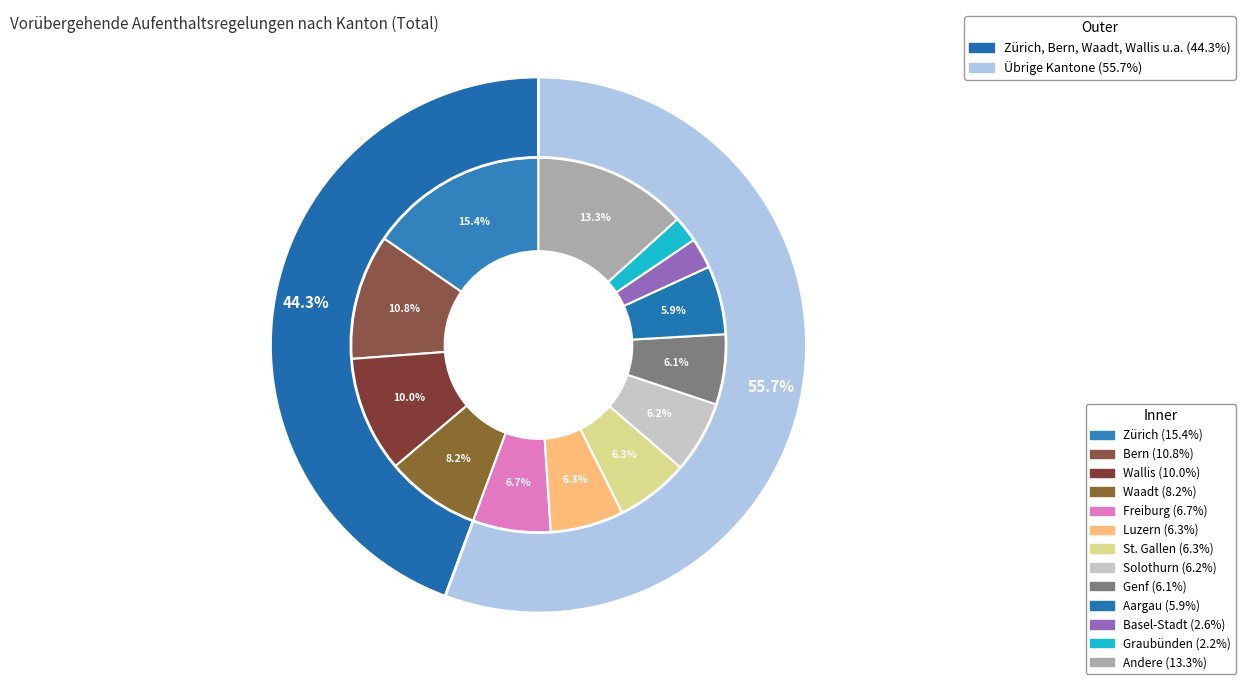

Which category has the biggest portion of the pie?

Zürich